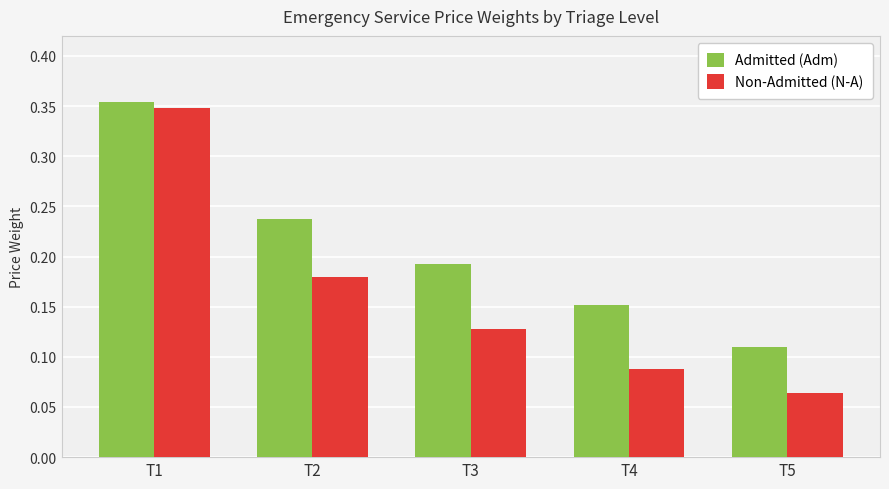

What is the sum of all Non-Admitted (N-A) values?

0.8